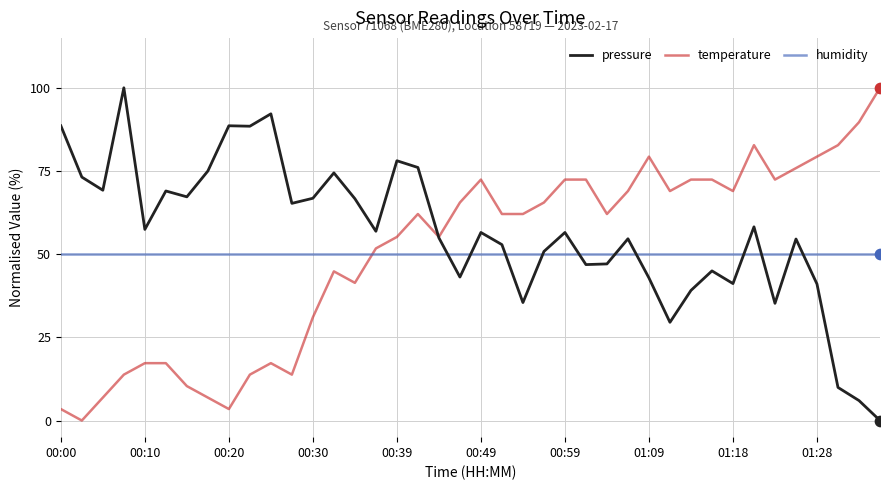

What are all the series names shown in the legend?

pressure, temperature, humidity